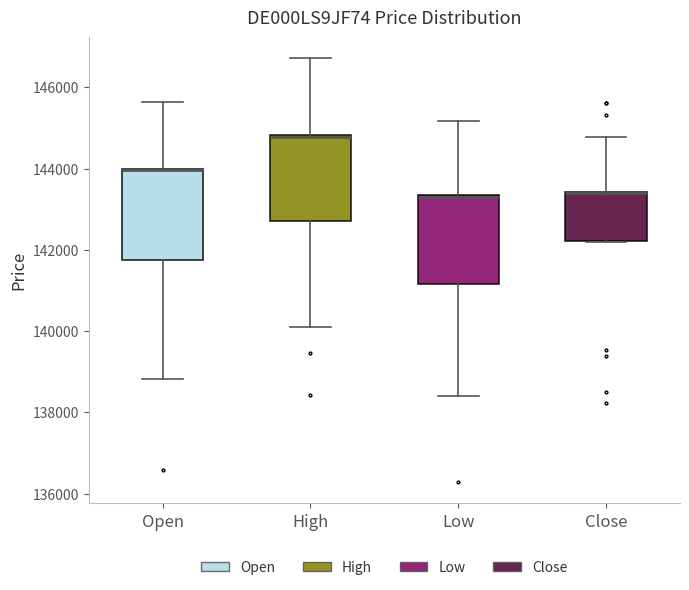

Reading left to right, read every box against the y-axis: the position of its median line, the range the box covers, and the ends of its whiskers. The values are not printed on the chart, so give them approximately, as read against the axis.

Open: median 144000 (drawn on the box's upper edge), box 141800 to 144000, whiskers 138800 to 145600
High: median 144800 (drawn on the box's upper edge), box 142800 to 144800, whiskers 140000 to 146800
Low: median 143200, box 141200 to 143400, whiskers 138400 to 145200
Close: median 143400 (drawn on the box's upper edge), box 142200 to 143400, whiskers 142200 to 144800